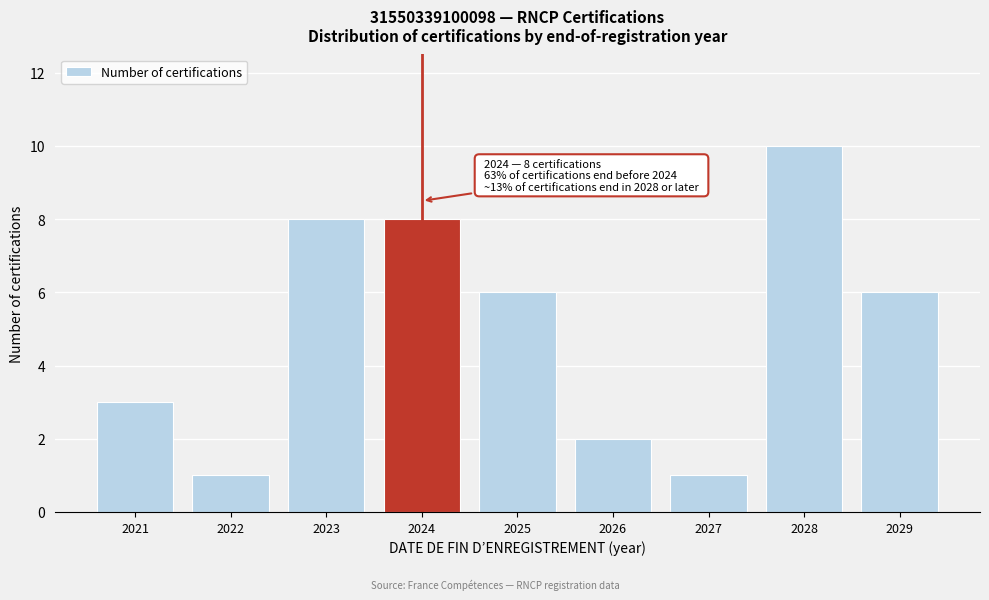

Reading left to right, extract all data points from this chart.

2021=3	2022=1	2023=8	2024=8	2025=6	2026=2	2027=1	2028=10	2029=6